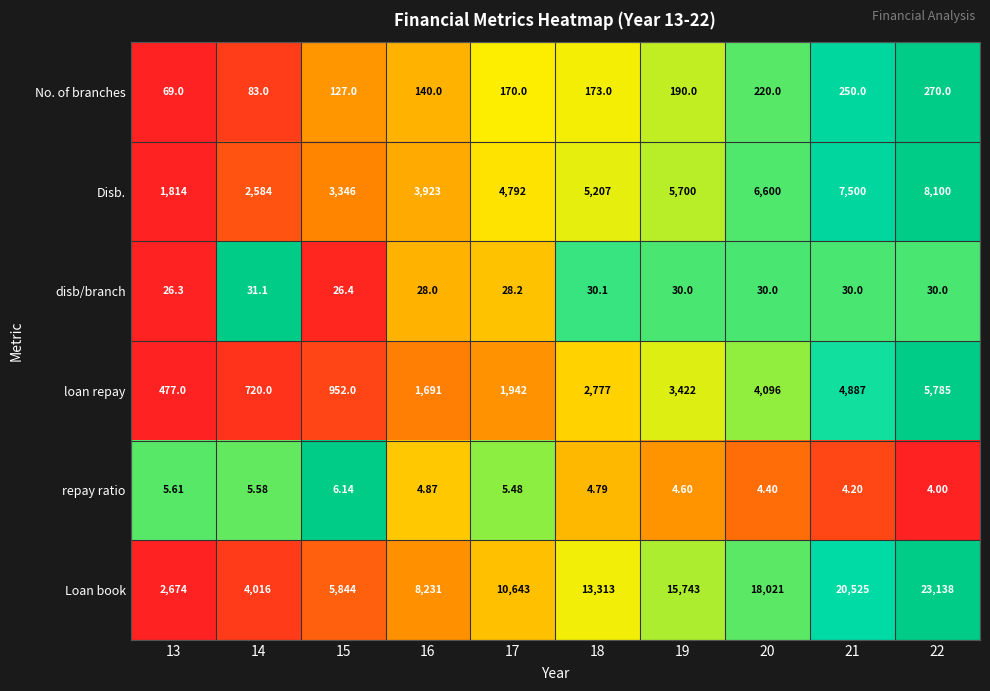

Which series has the largest total across all categories?

Loan book